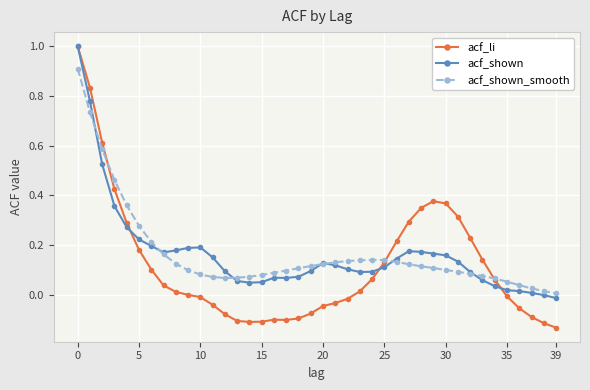

Which series has the widest spread of values?

acf_li